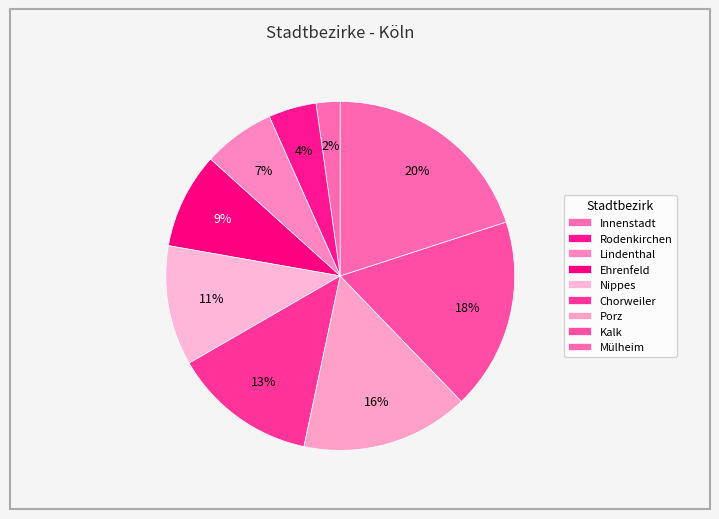

Count the number of slices in the pie.

9